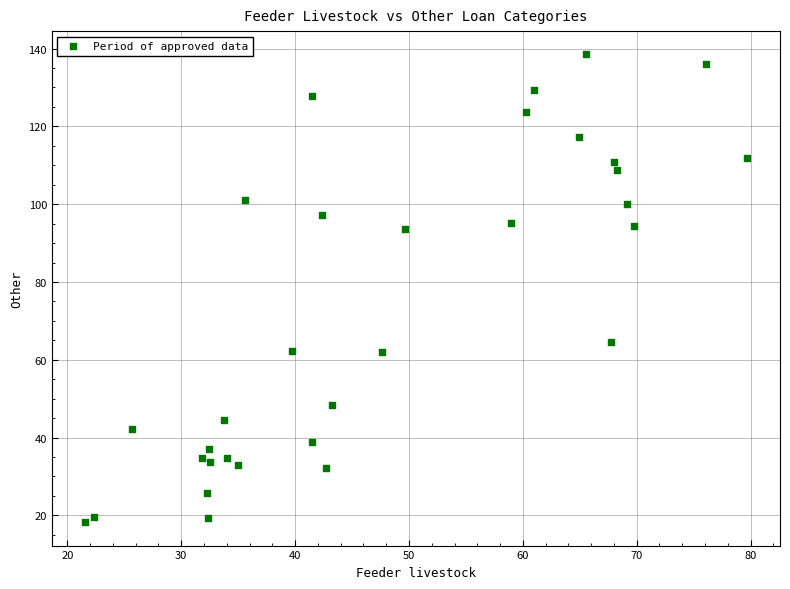

What Y value in the scatter plot is closest to 78?

64.6